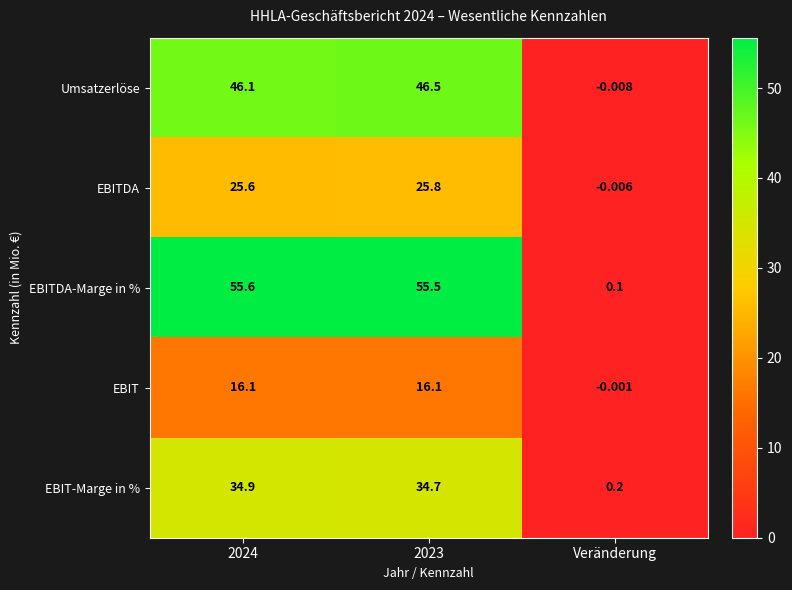

Which series has the largest total across all categories?

EBITDA-Marge in %